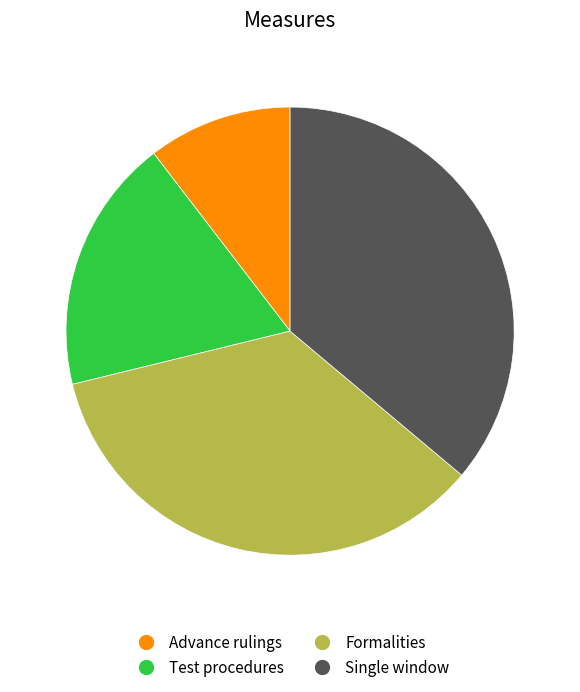

Is the sum of Formalities and Test procedures greater than half?

Yes